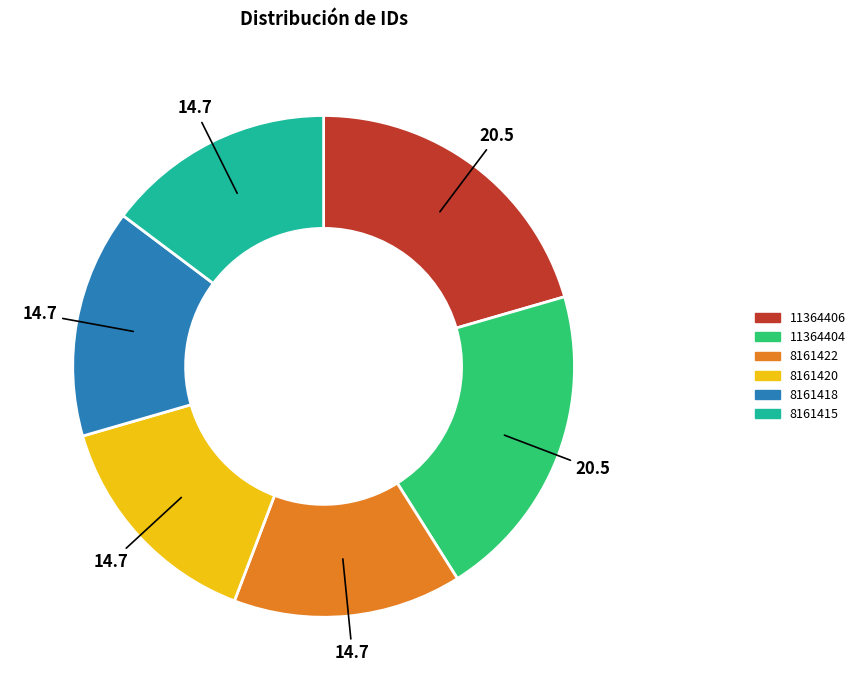

How many segments does this pie chart have?

6